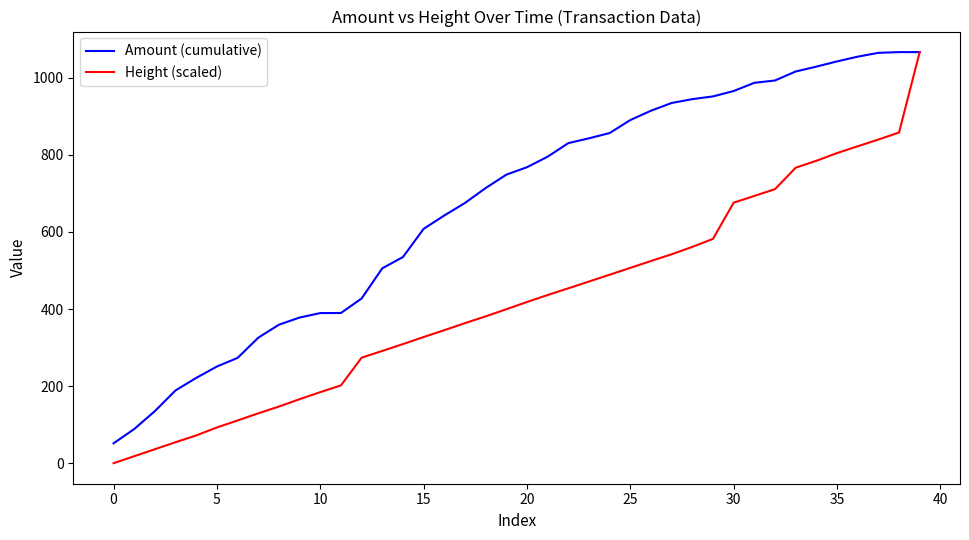

List the series in order of their overall mean, highest first.

Amount (cumulative), Height (scaled)